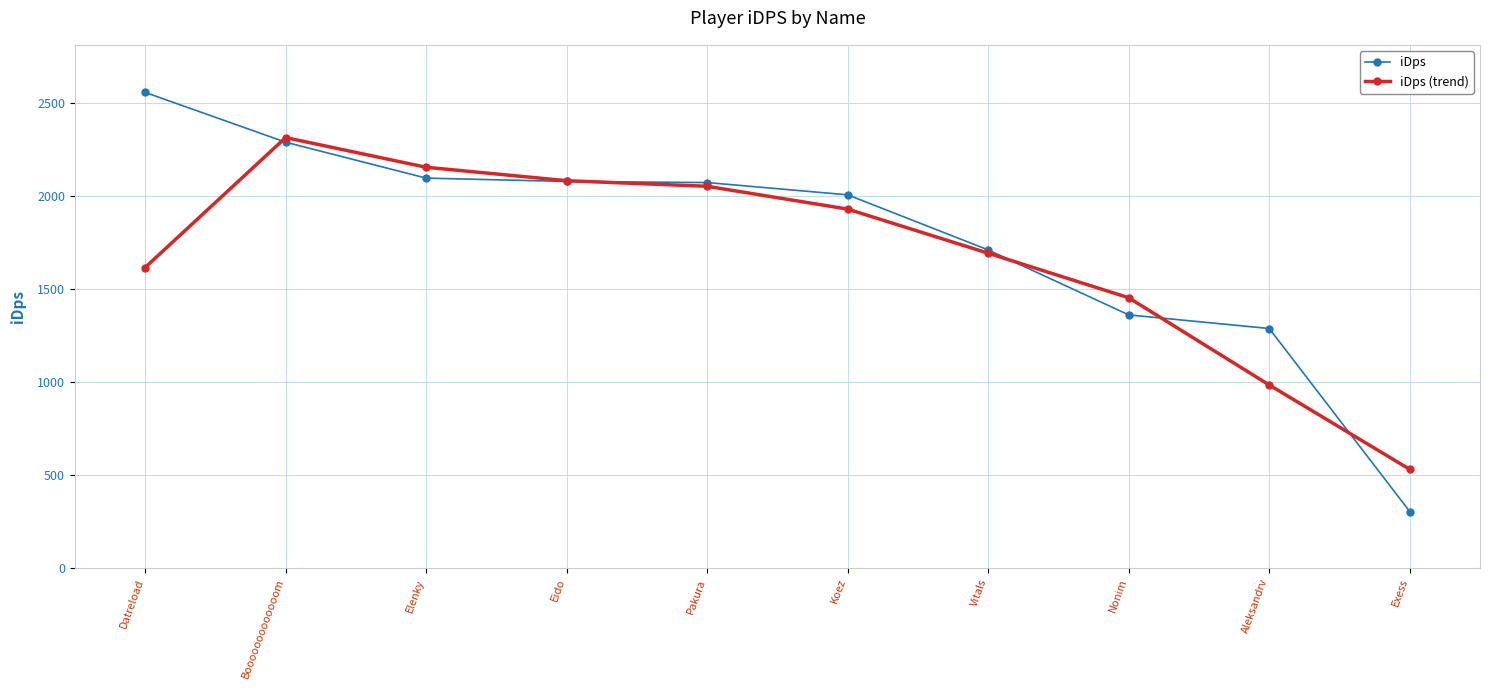

What is the label of the 1st point from the left?

Datreload